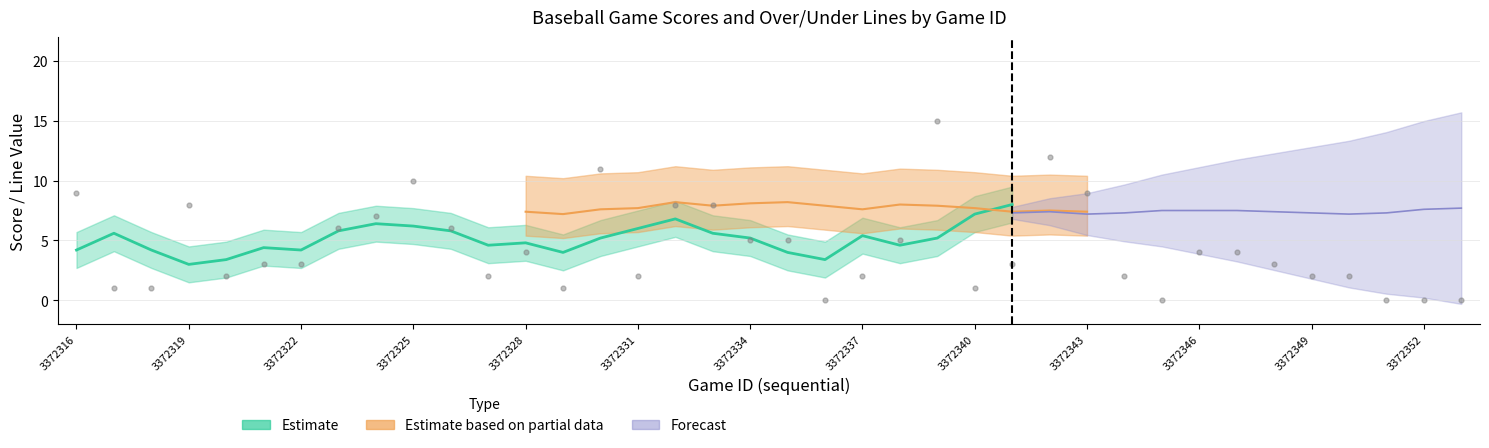

At how many categories does at least one series exceed 4?

38